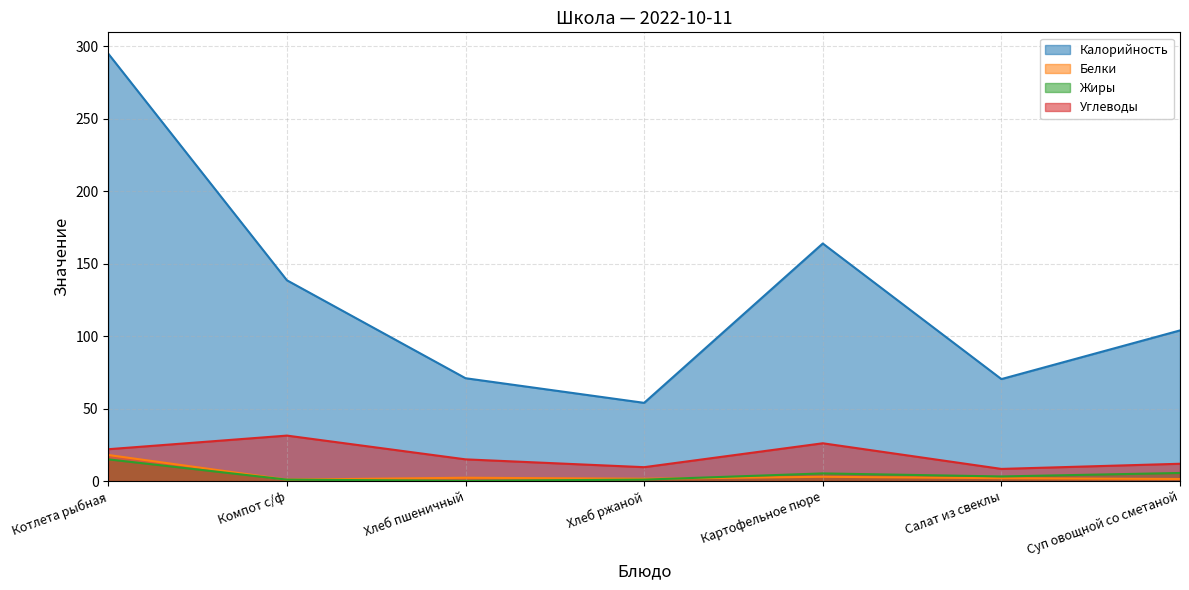

What position from the left is Суп овощной со сметаной?

7